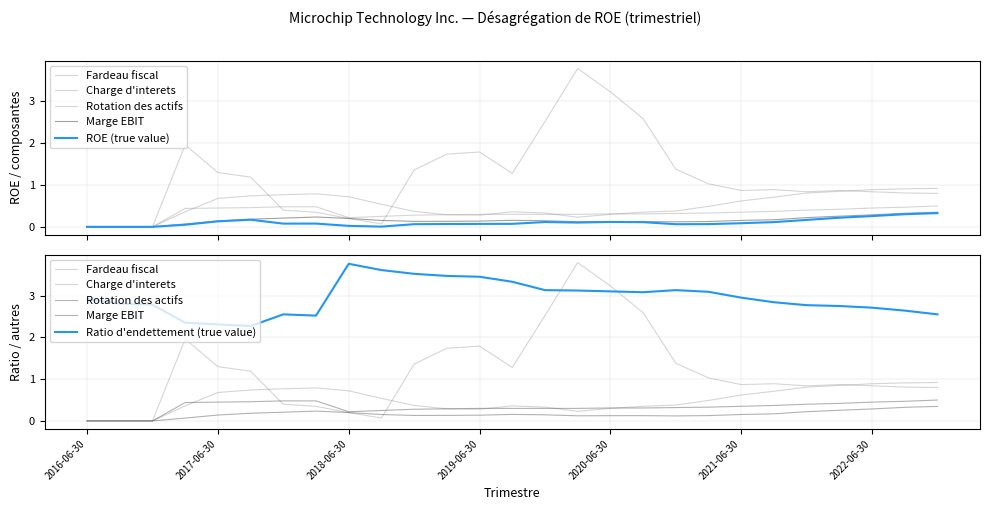

How many times do Fardeau fiscal and Marge EBIT cross each other?

2